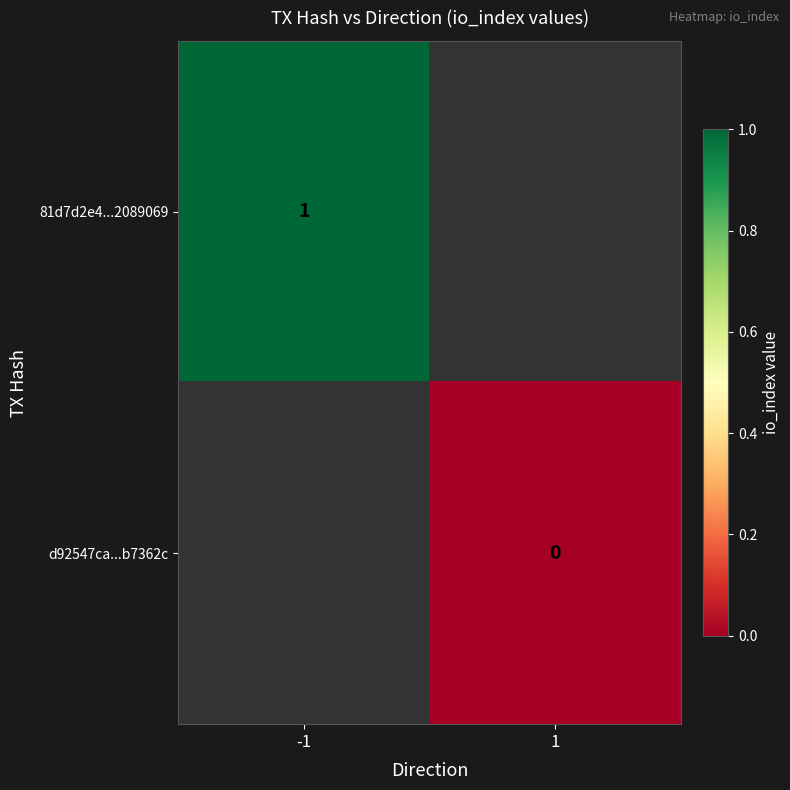

The value of 81d7d2e4...2089069 at -1 is 0. True or false?

False